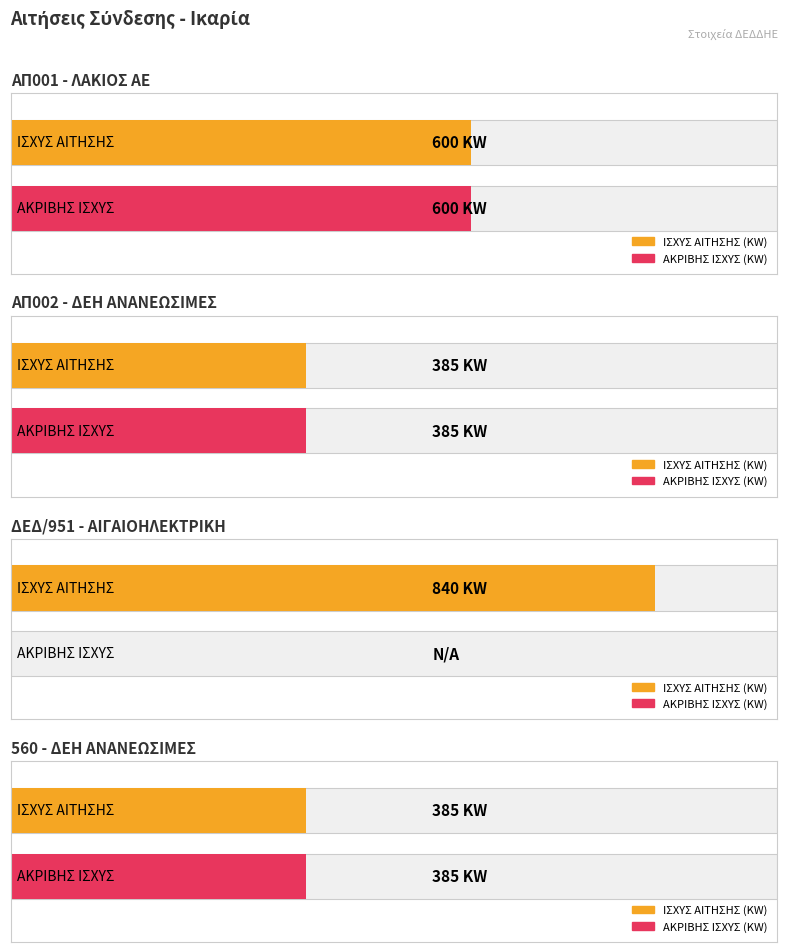

What is the label of the 2nd bar from the left?

ΑΠ002 - ΔΕΗ ΑΝΑΝΕΩΣΙΜΕΣ